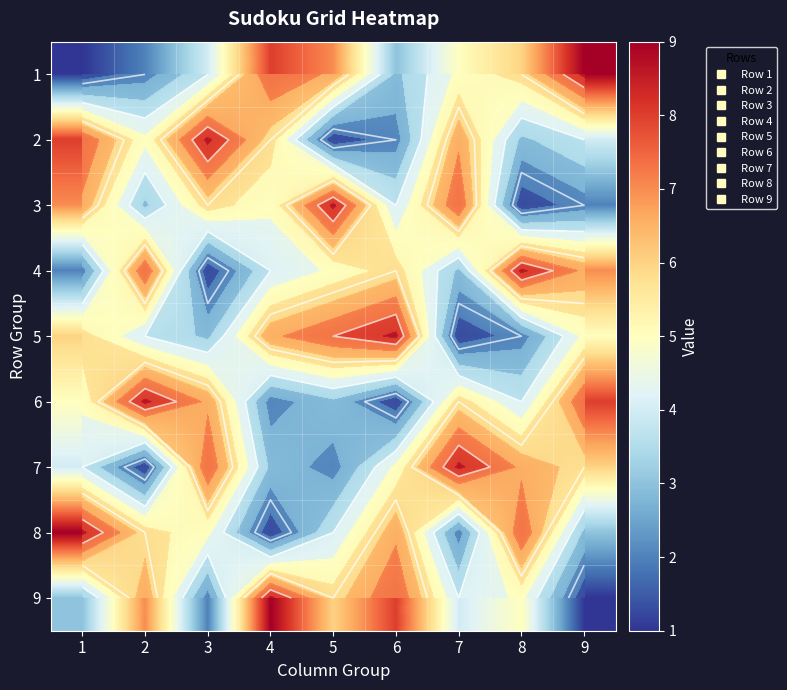

Count the 1 values in the range 3 to 7.

5